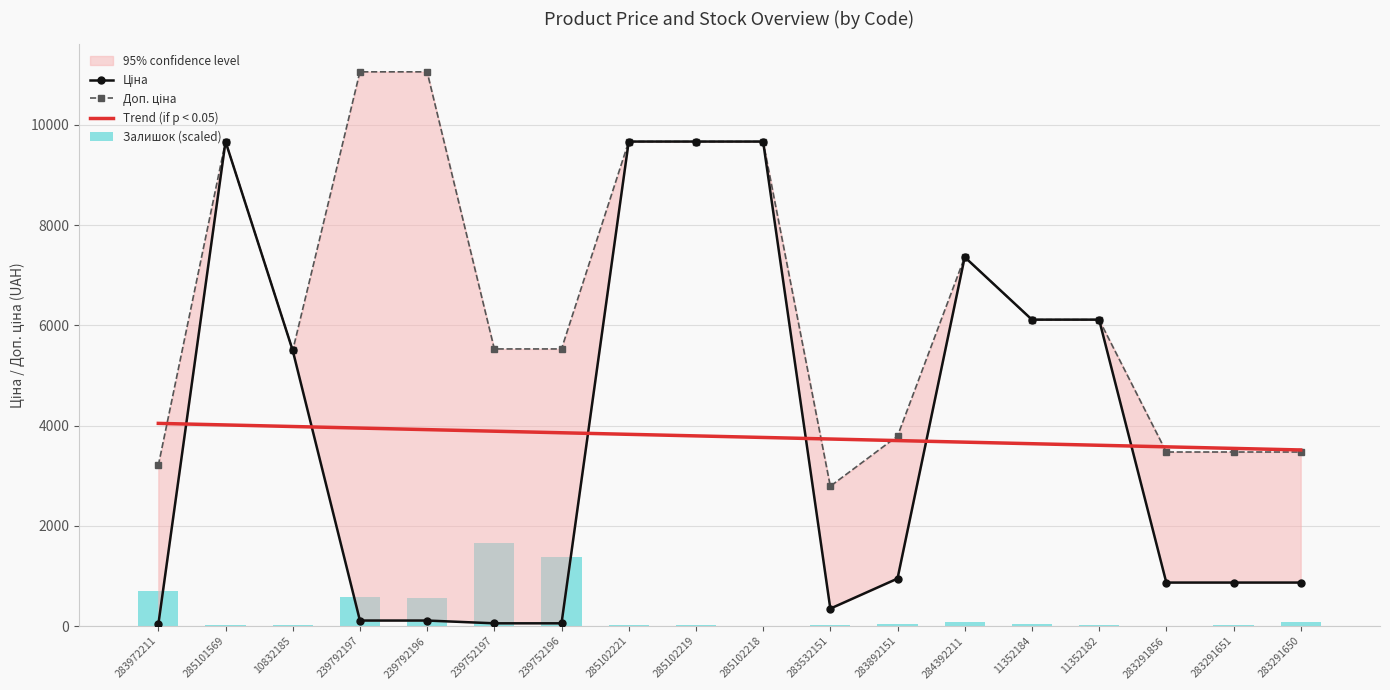

At which category is the sum across all series the highest?

285101569